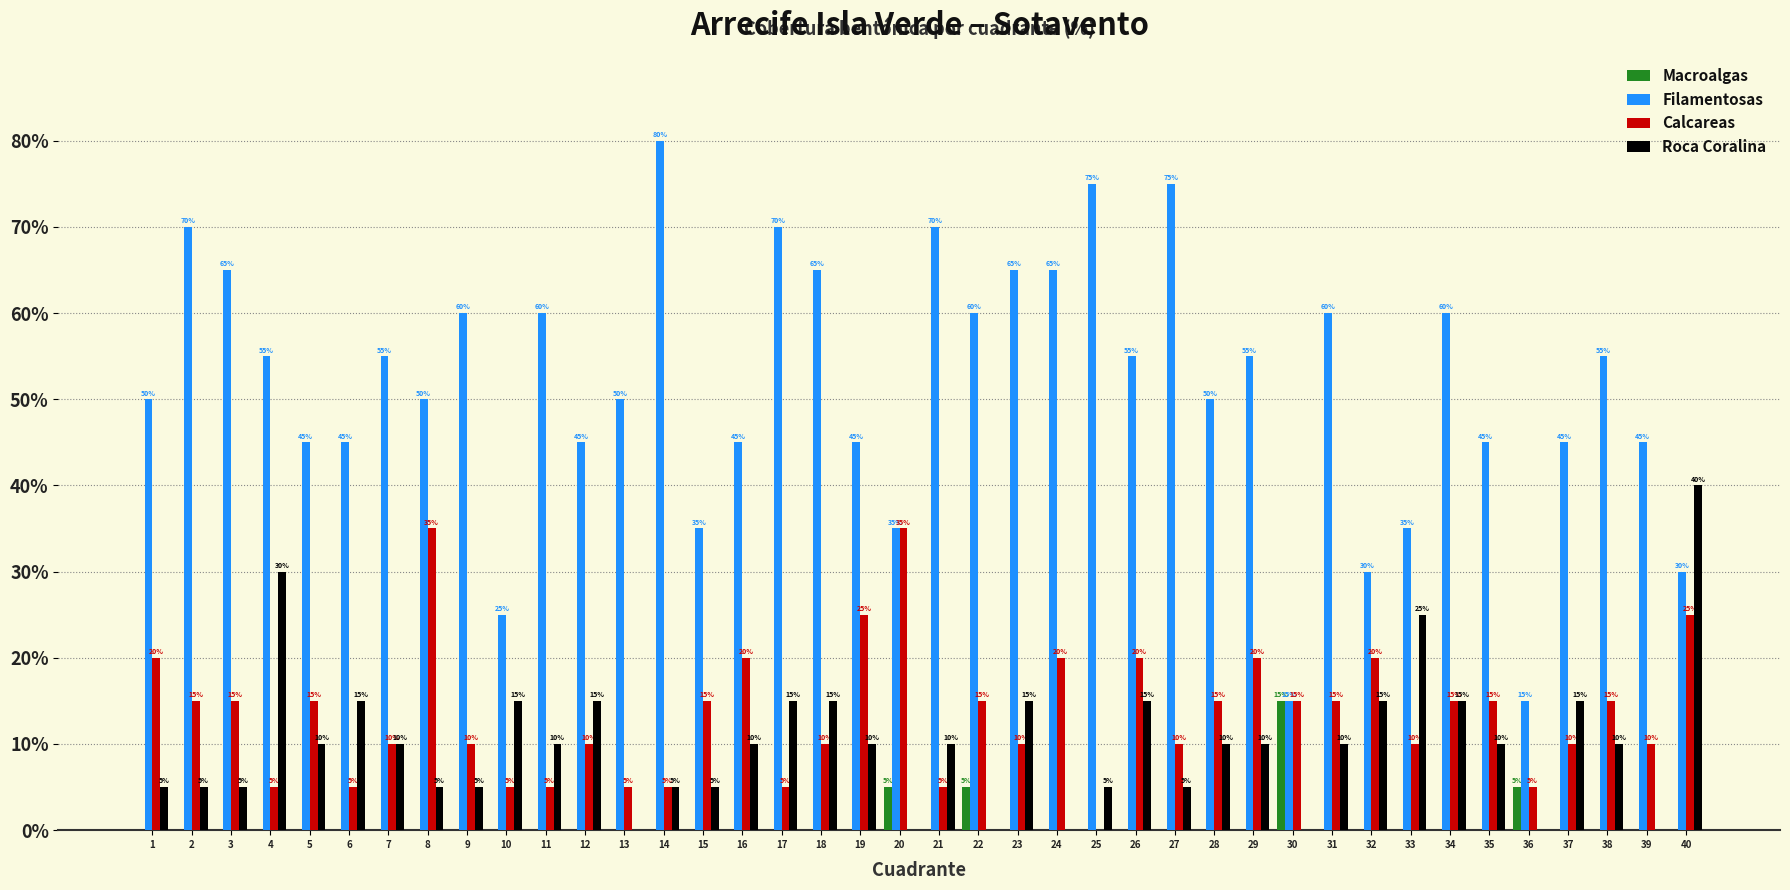

What is the total value across all series at 10?

45